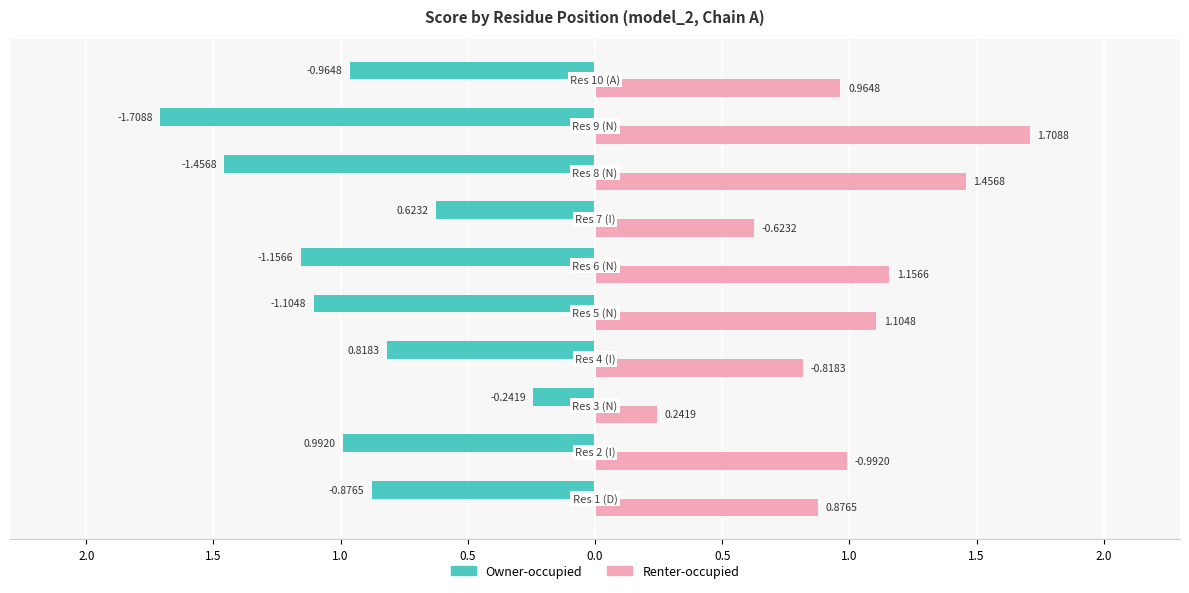

What are all the series names shown in the legend?

Owner-occupied, Renter-occupied